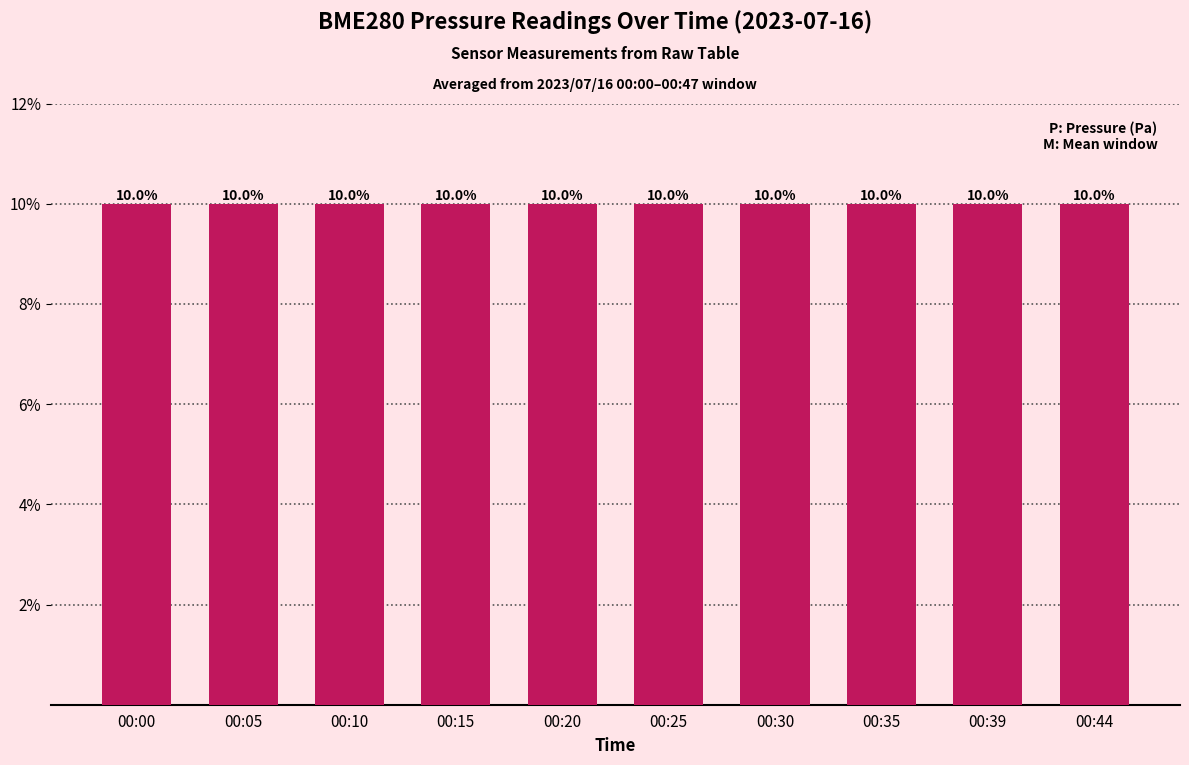

Reading right to left, list all the values displayed in this chart.

10.0	10.0	10.0	10.0	10.0	10.0	10.0	10.0	10.0	10.0